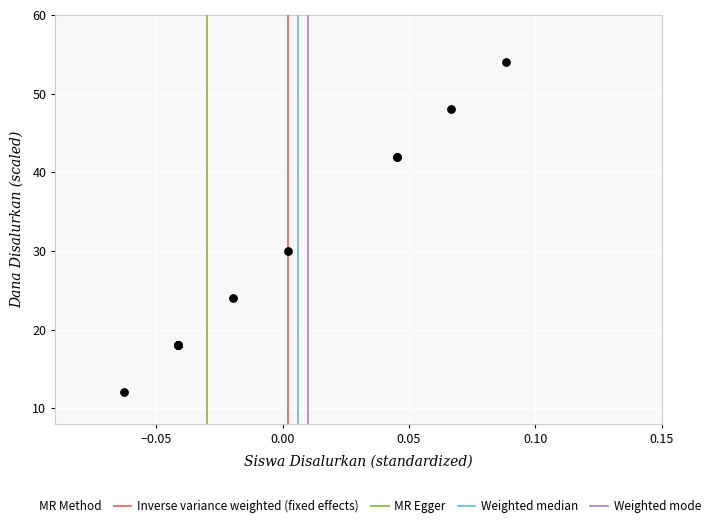

What Y value in the scatter plot is closest to 33?

30